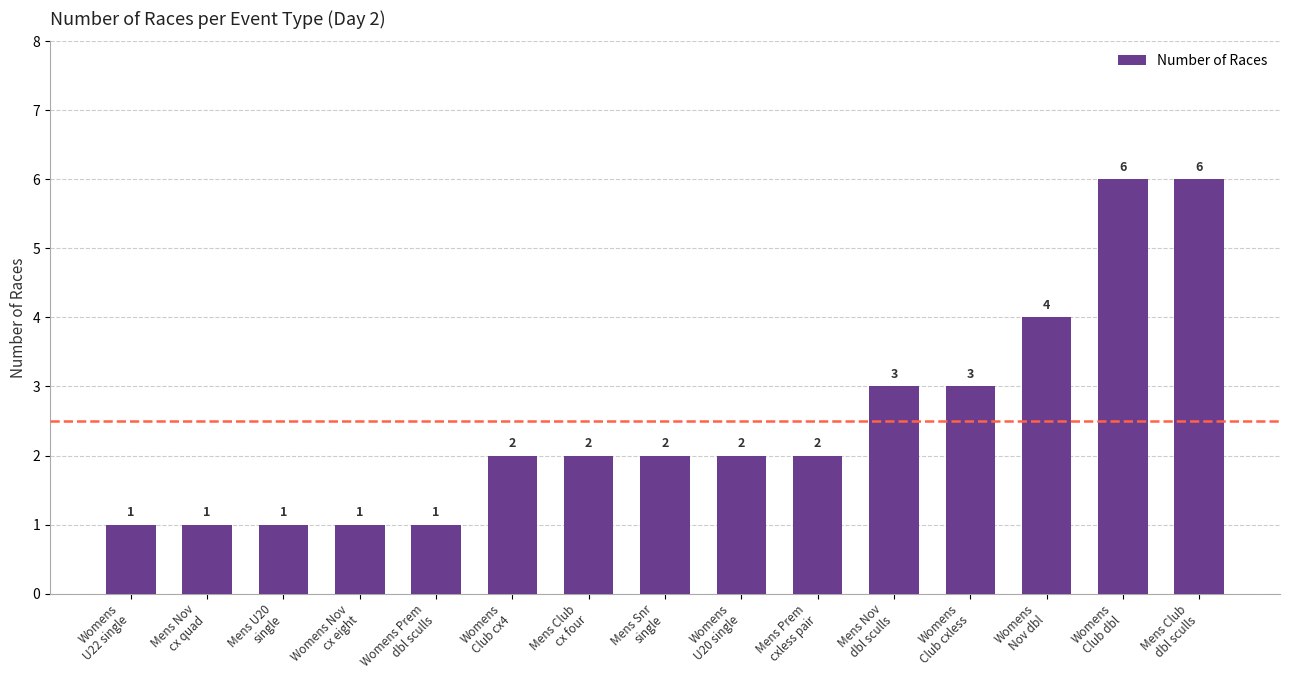

Approximately how many times larger is the value at Womens Prem
dbl sculls compared to Womens
U22 single?

1.0